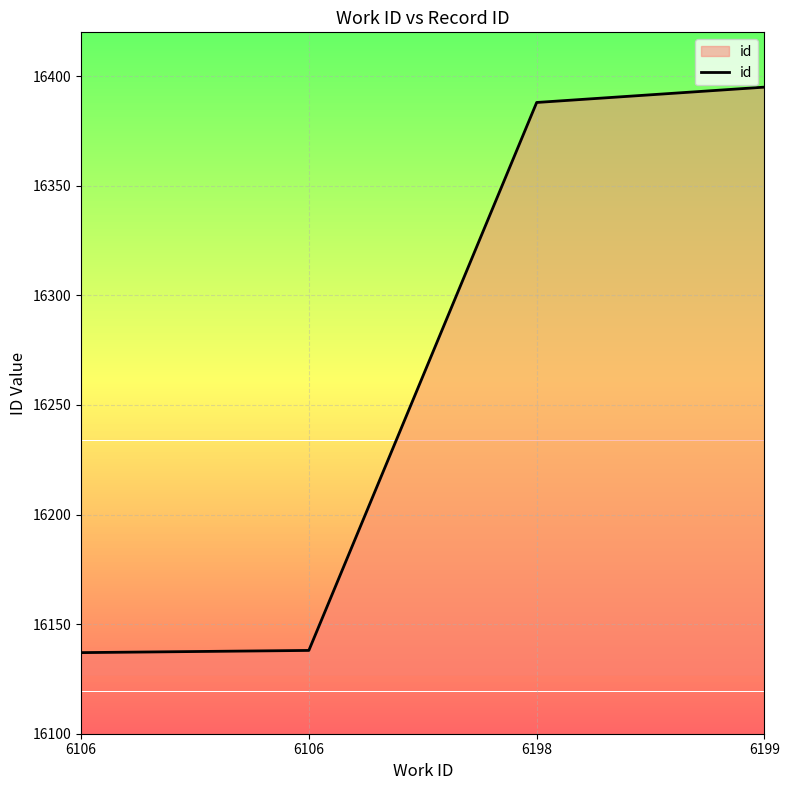

At which label is the value closest to 16266?

6198